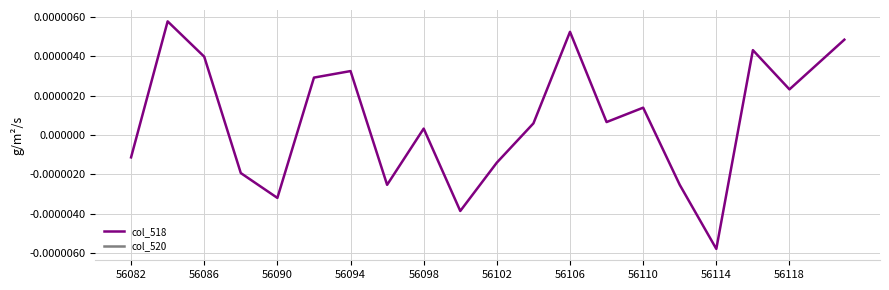

Which category has the lowest value in the col_518 series?

56114